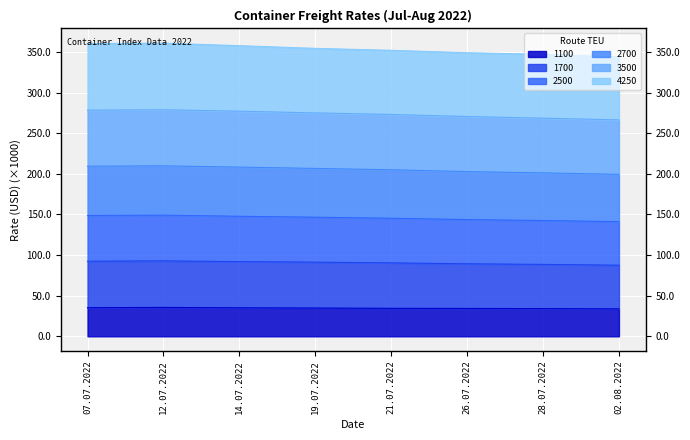

True or false: 1100 has a value of 47.5 at 14.07.2022.

False